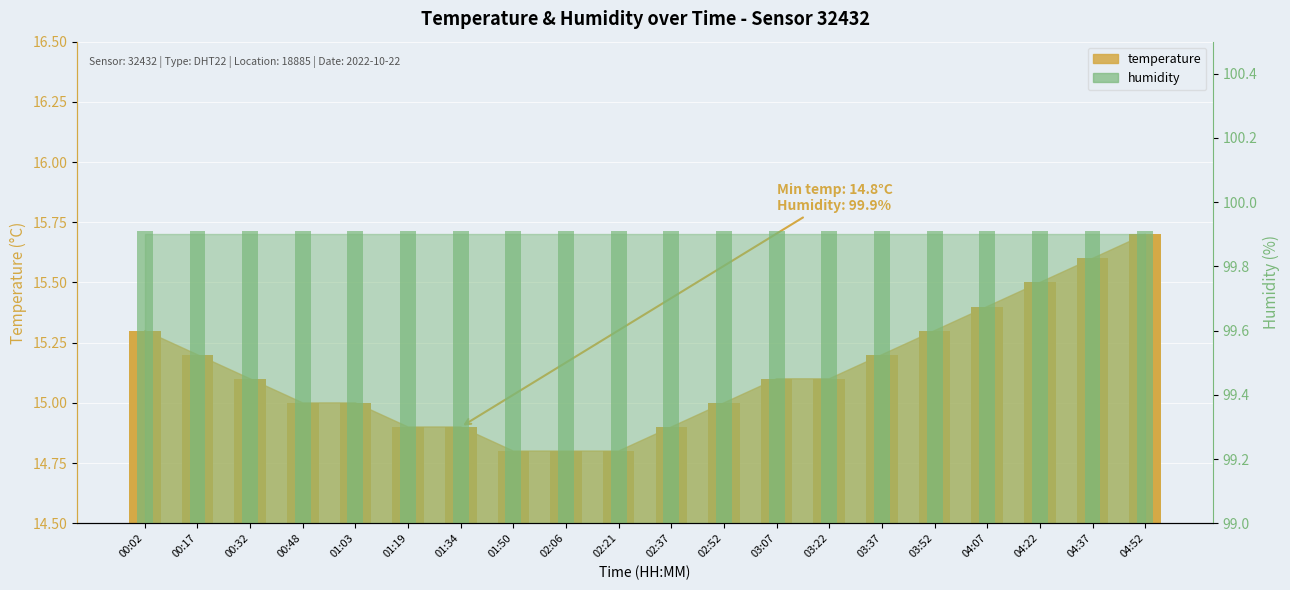

How many data points in temperature are above 15?

11